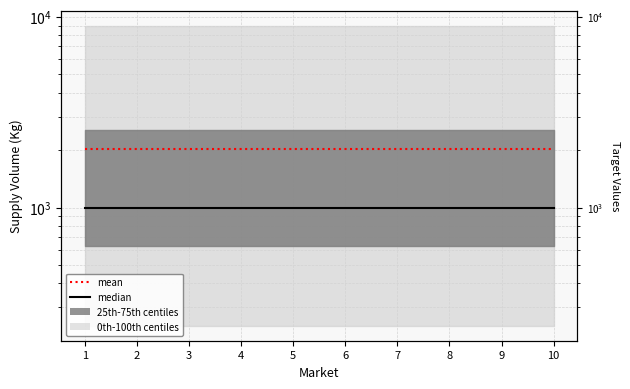

What is the lowest value of the median series?

1000